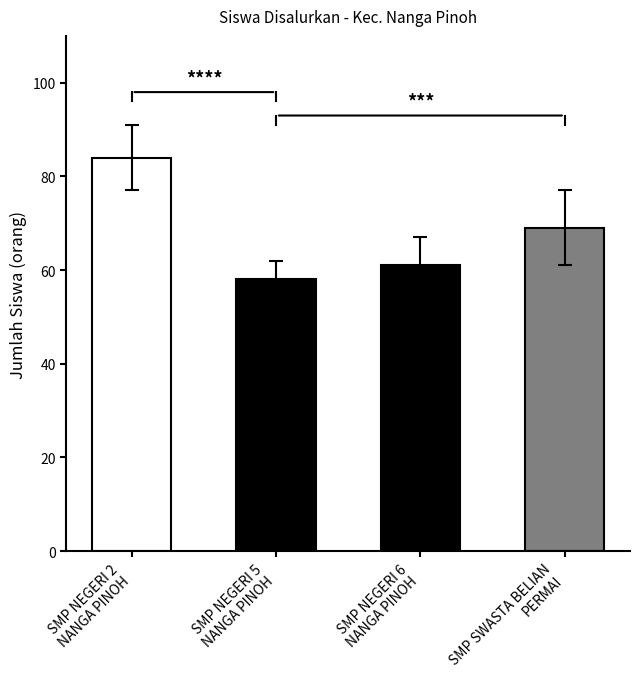

What is the greatest value displayed?

84